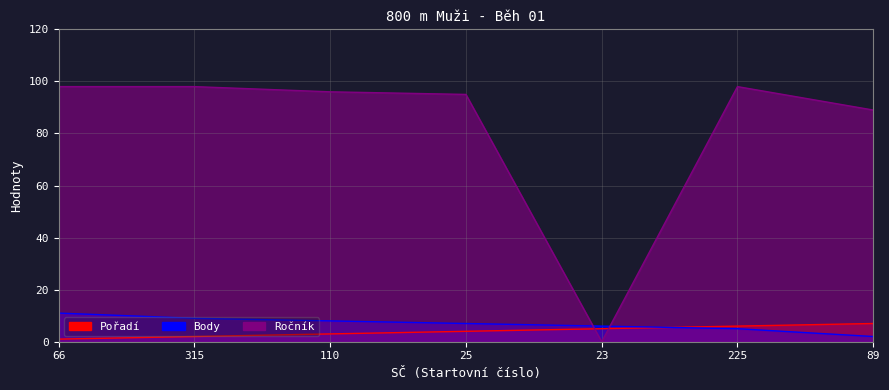

The value of Body at 110 is 8. True or false?

True